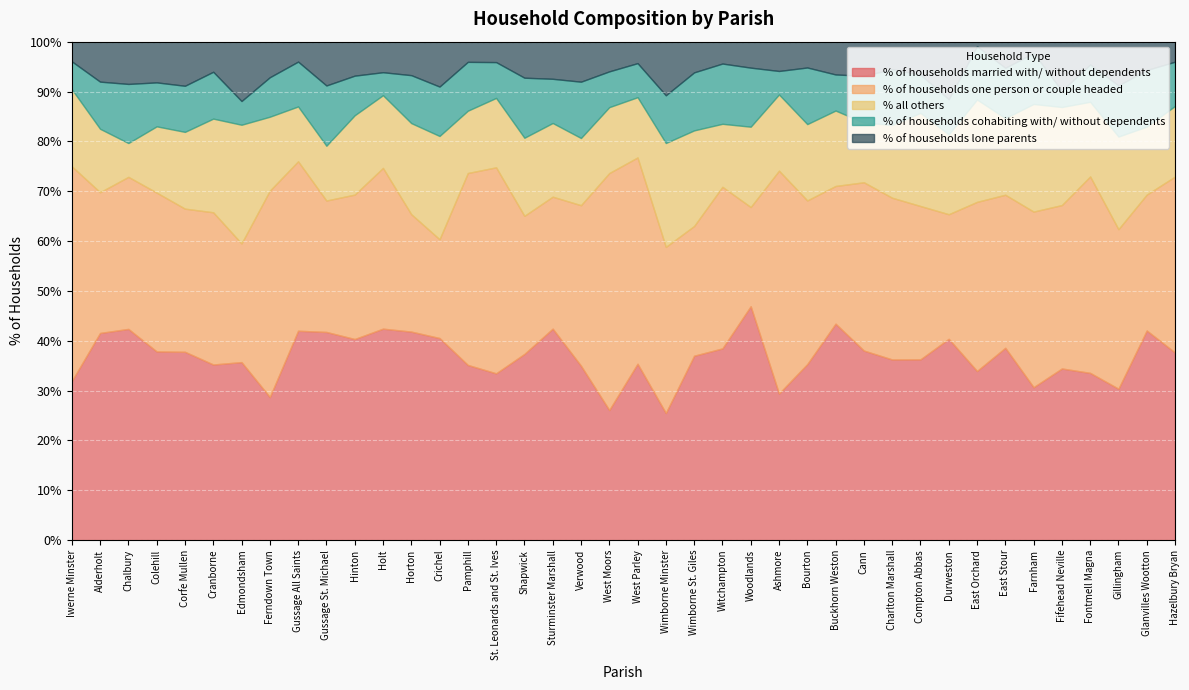

What are all the series names shown in the legend?

% of households married with/ without dependents, % of households one person or couple headed, % all others, % of households cohabiting with/ without dependents, % of households lone parents